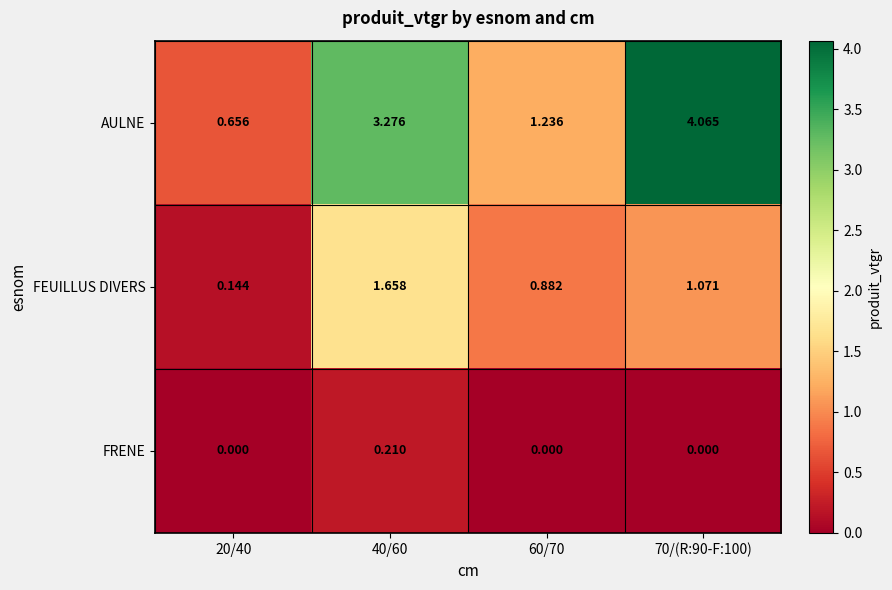

Is the value of FEUILLUS DIVERS at 20/40 greater than the value of AULNE at 40/60?

No